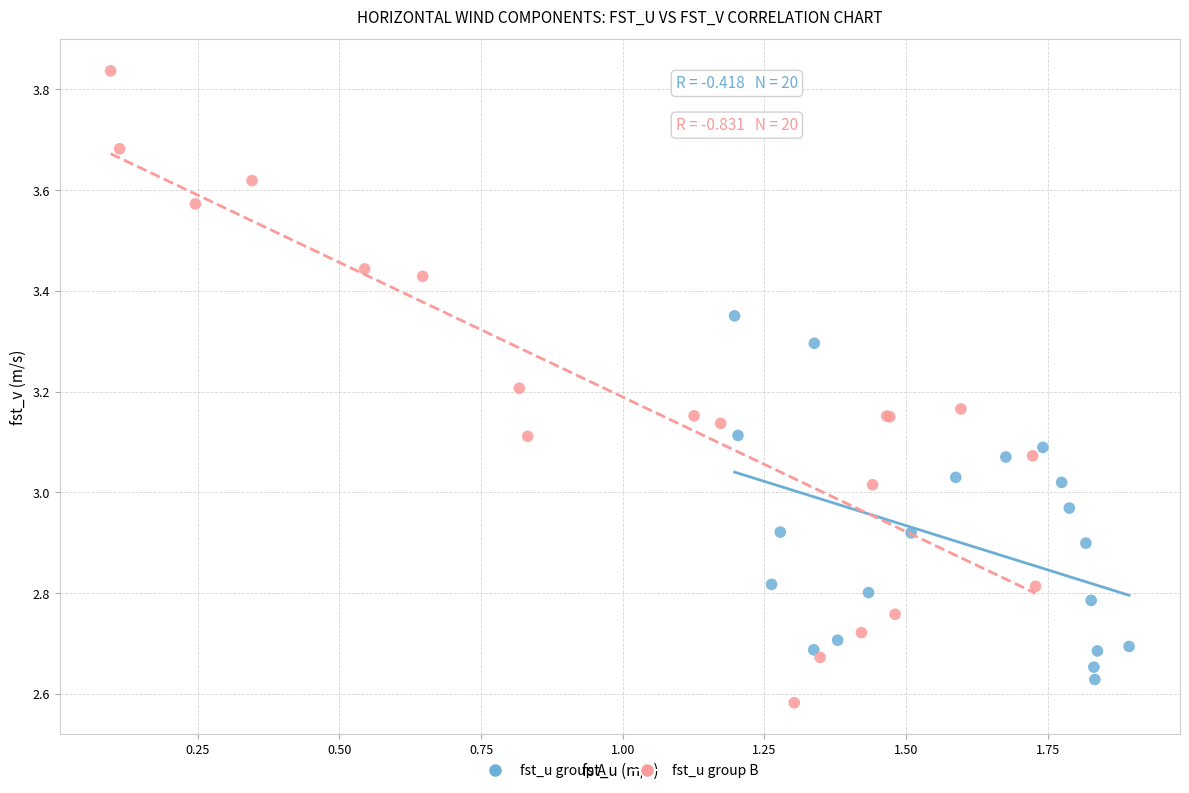

Which series reaches the maximum Y coordinate?

fst_u group B